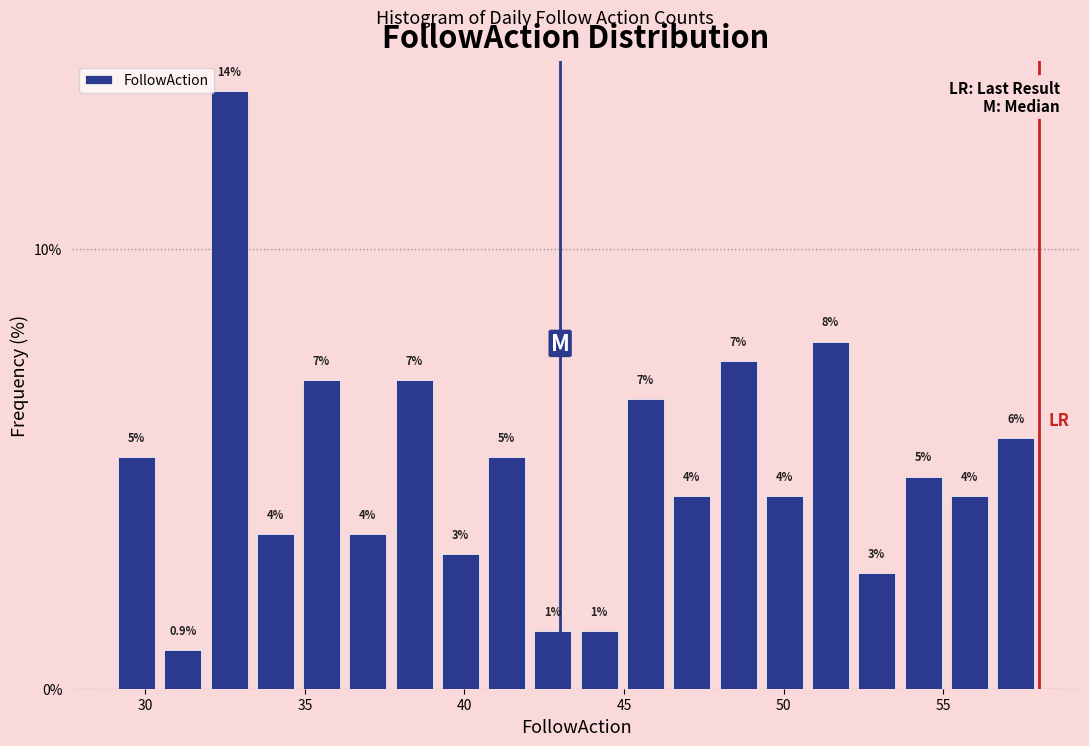

Read against the x-axis, roughly where is the centre of the tallest bar?

32.5